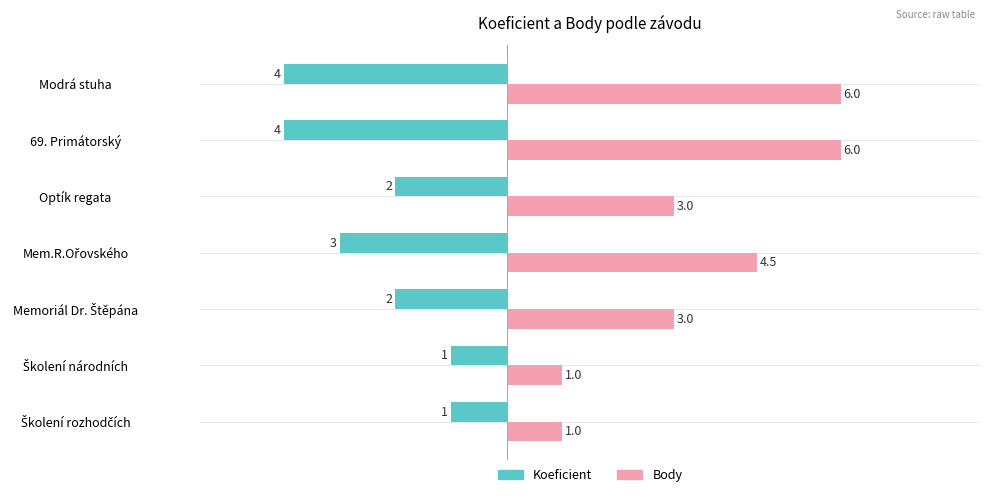

What value does the Body series have at Modrá stuha?

6.0